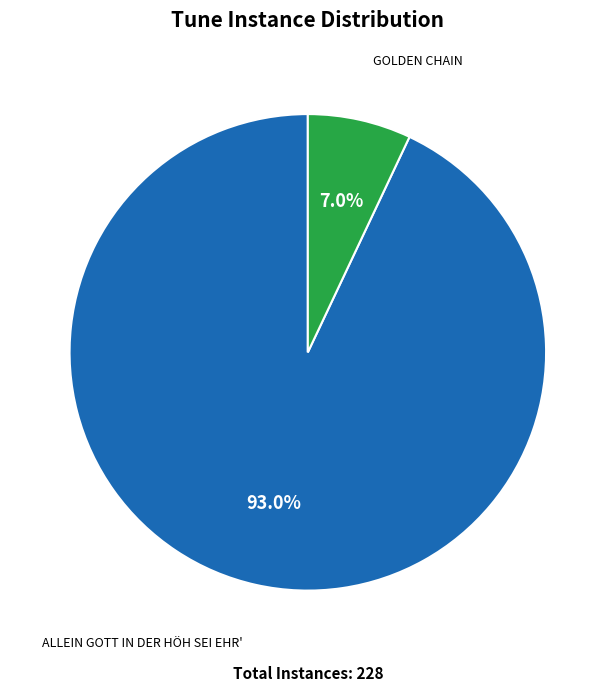

Which slice is the largest?

ALLEIN GOTT IN DER HÖH SEI EHR'